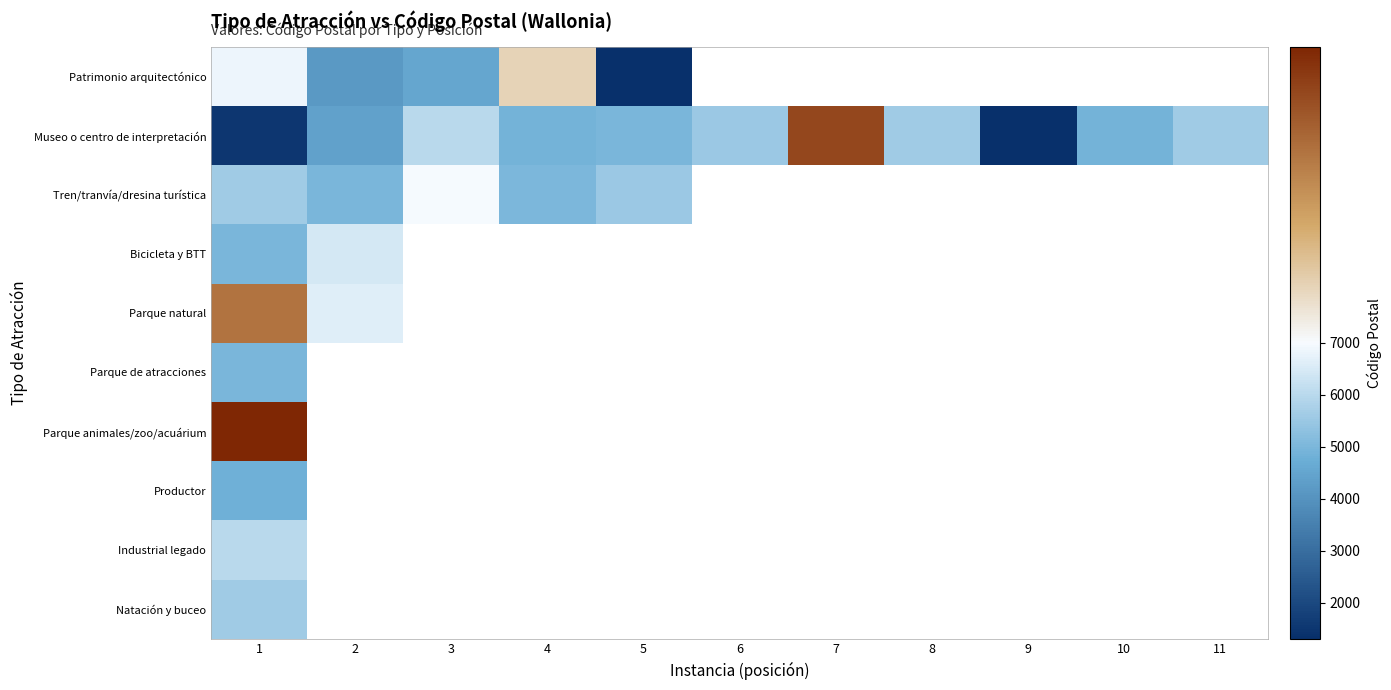

What is the minimum value for Bicicleta y BTT?

4970.0